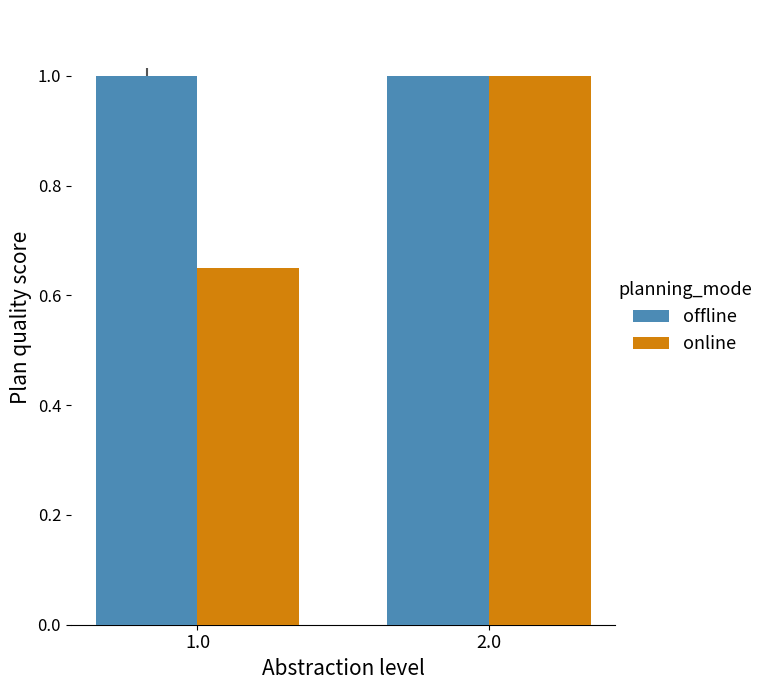

True or false: online has a value of 1.0 at 2.0.

True